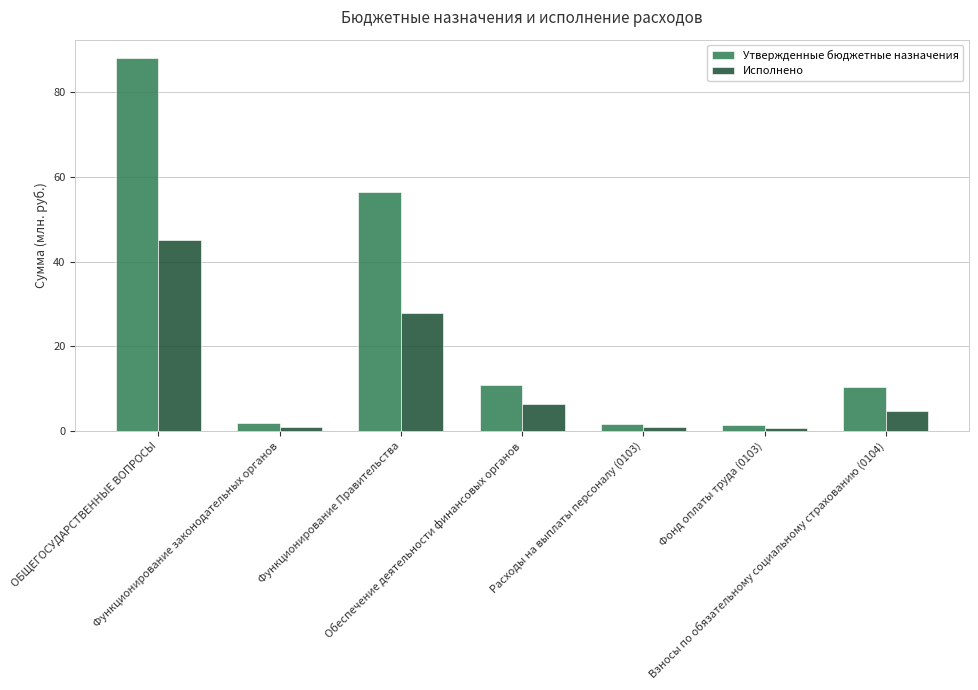

Which series has the largest range (max minus min)?

Утвержденные бюджетные назначения